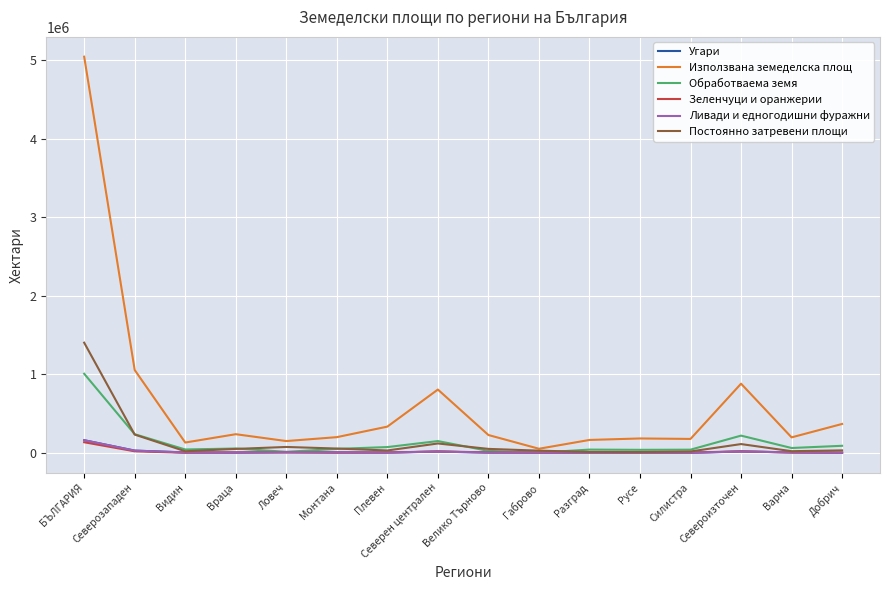

List the labels in order of Зеленчуци и оранжерии value, smallest first.

Видин, Габрово, Добрич, Монтана, Русе, Силистра, Варна, Плевен, Разград, Враца, Велико Търново, Ловеч, Северен централен, Северозападен, Североизточен, БЪЛГАРИЯ